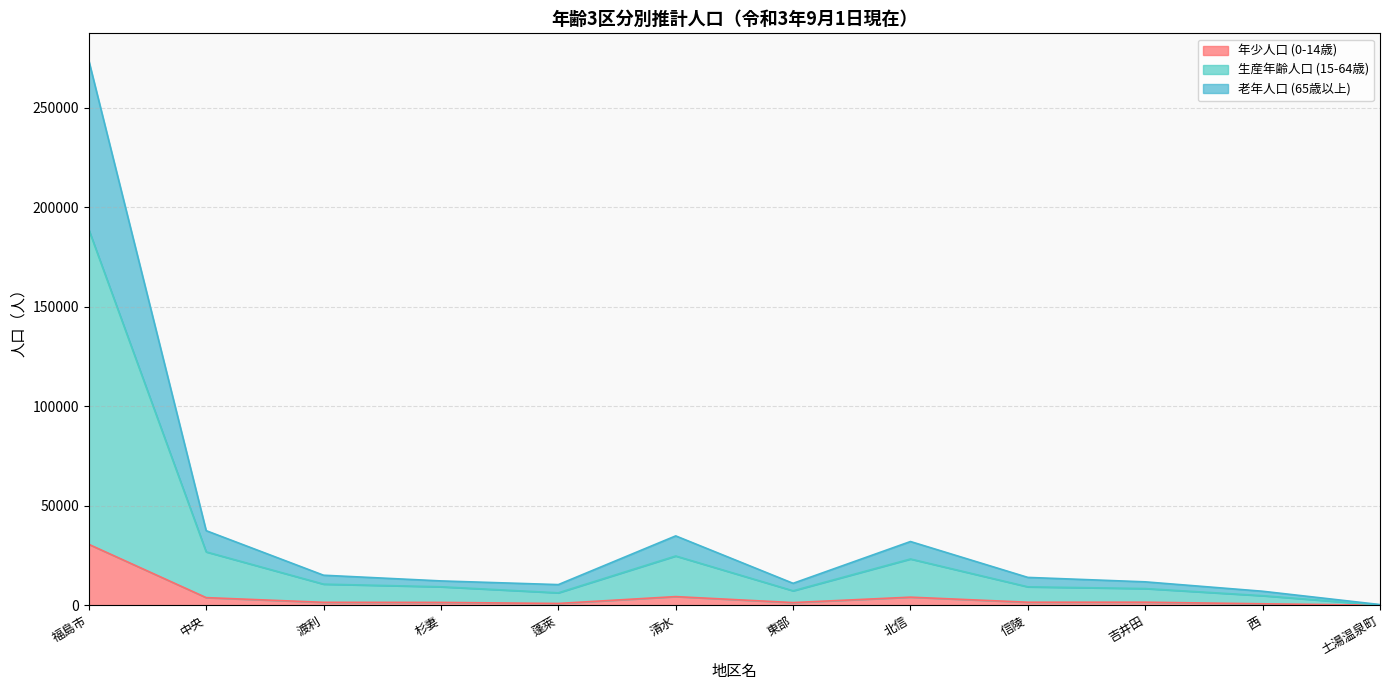

True or false: 老年人口 (65歳以上) and 生産年齢人口 (15-64歳) intersect in this chart.

False